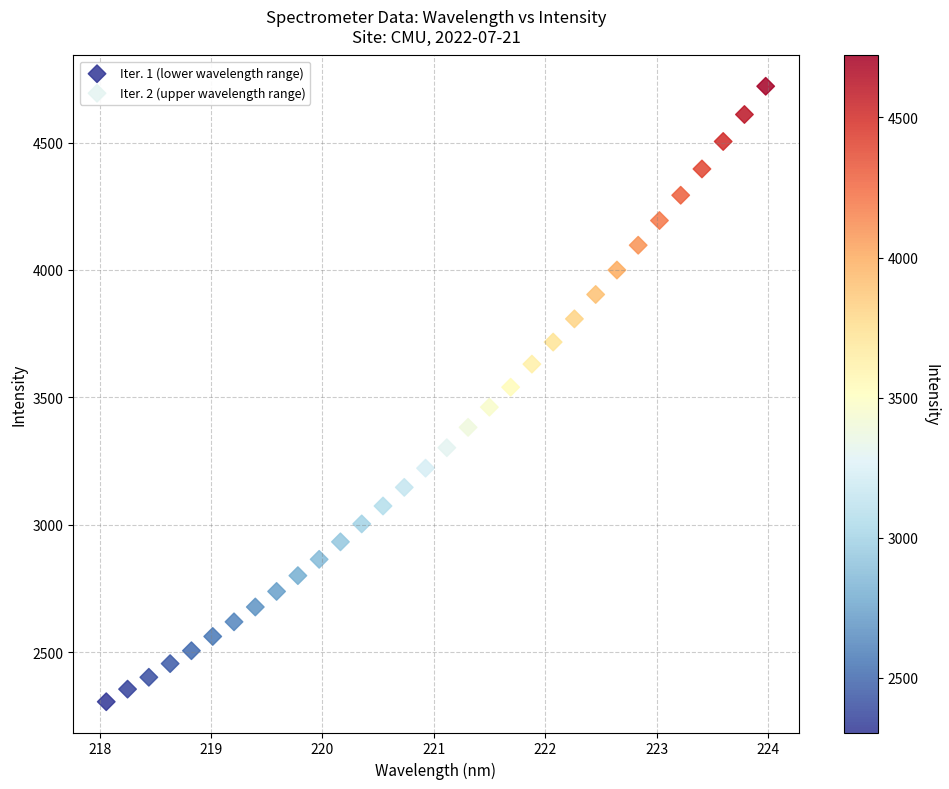

Which series contains the highest Y value?

Iter. 2 (upper wavelength range)